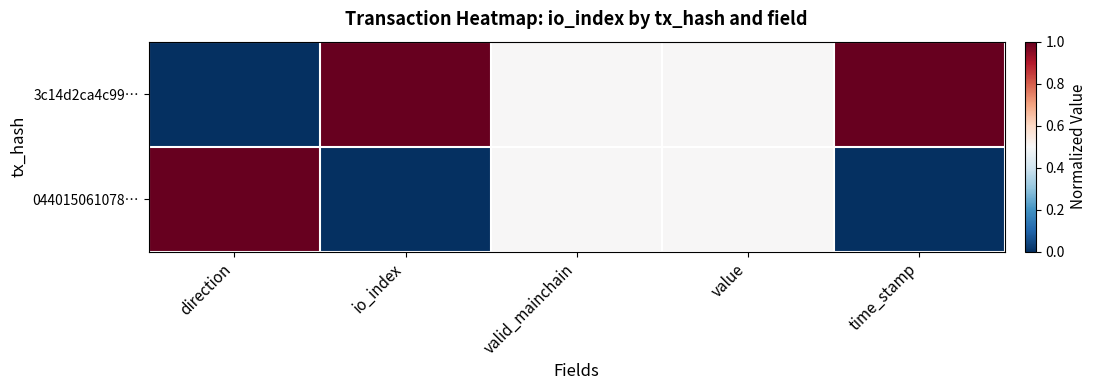

Which category has the highest value across all series?

io_index